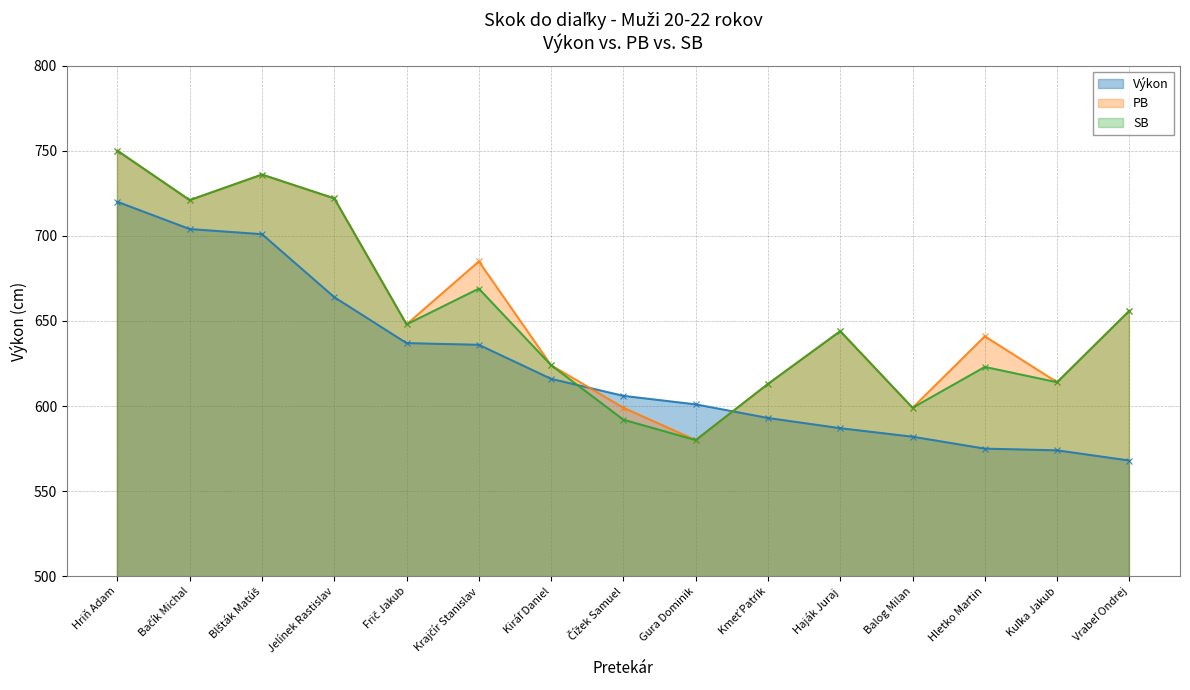

What are all the series names shown in the legend?

Výkon, PB, SB